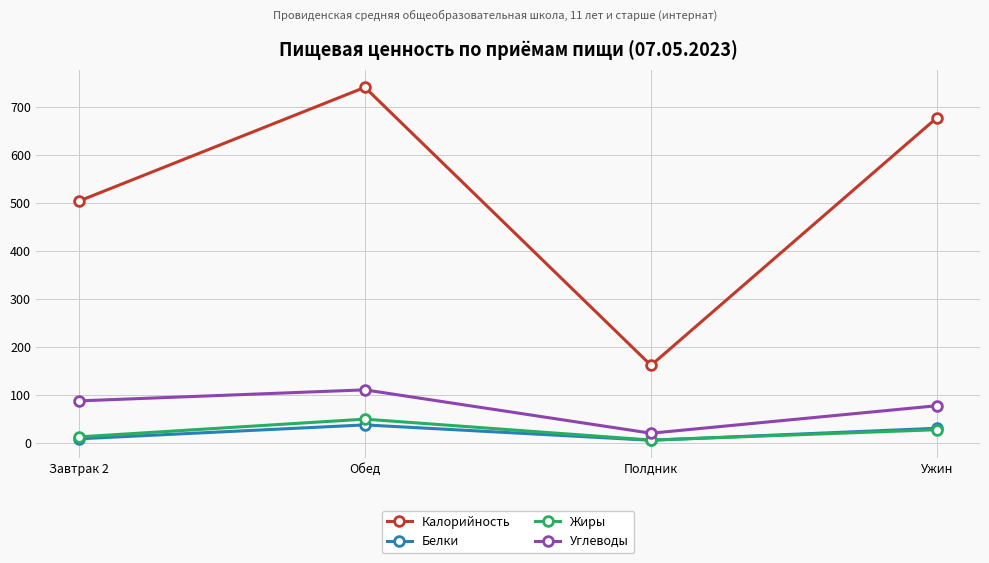

How many lines are shown in the chart?

4